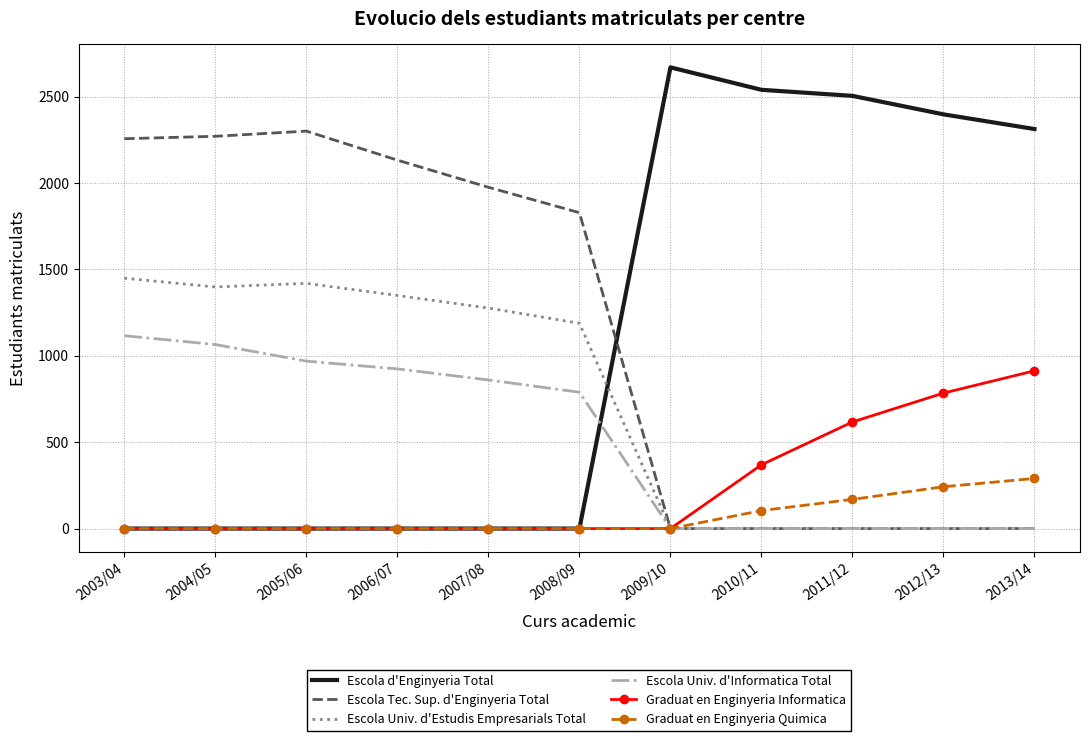

Which series has the largest range (max minus min)?

Escola d'Enginyeria Total